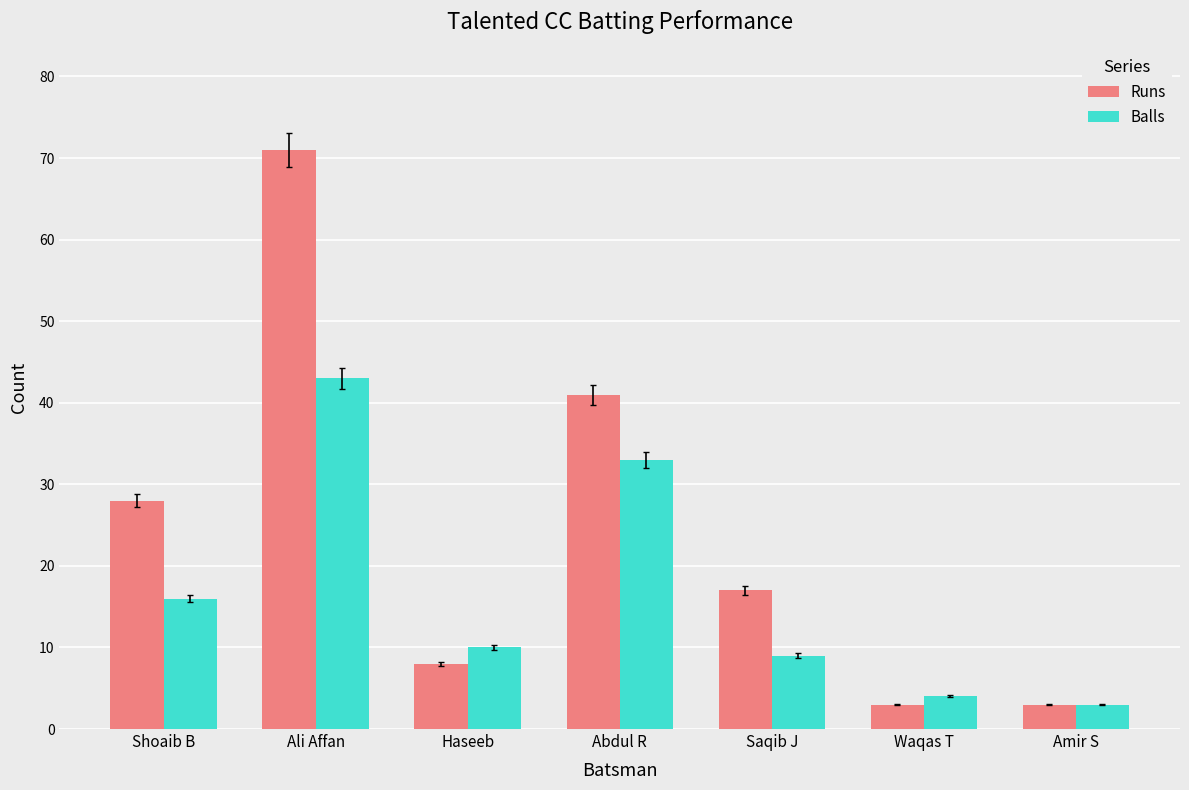

True or false: Runs has a value of 13 at Abdul R.

False